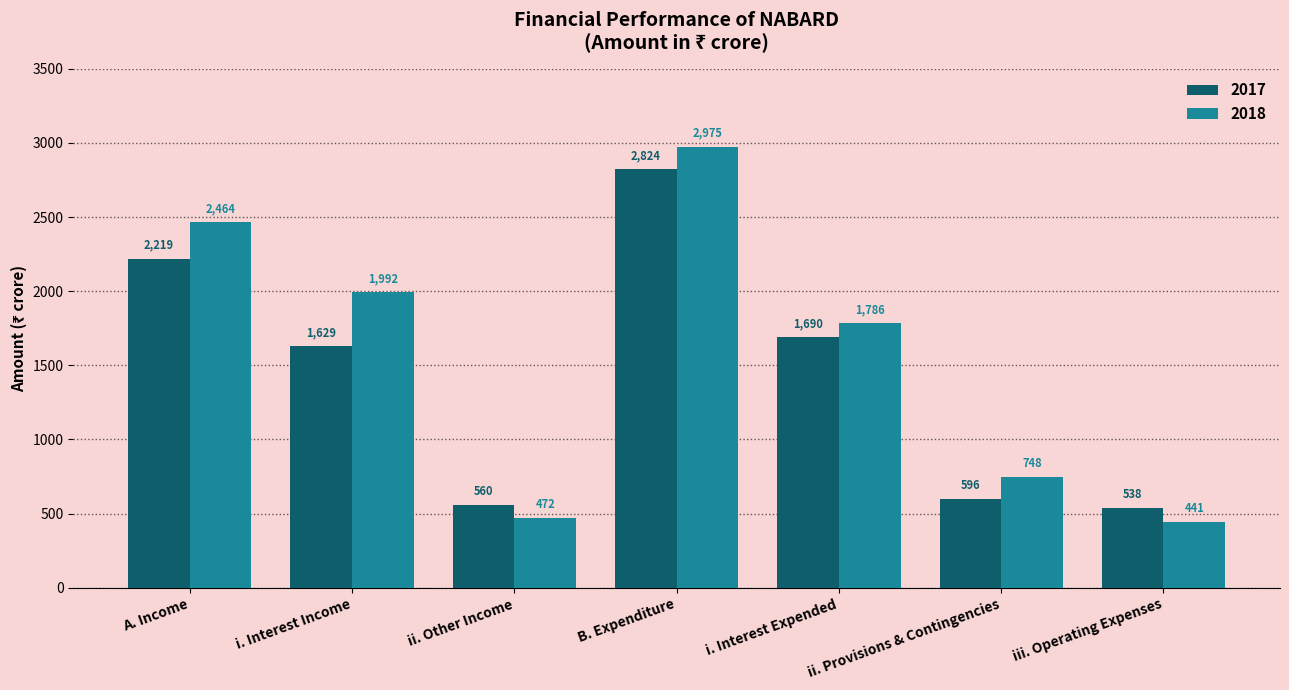

What is the label of the 7th bar from the left?

iii. Operating Expenses